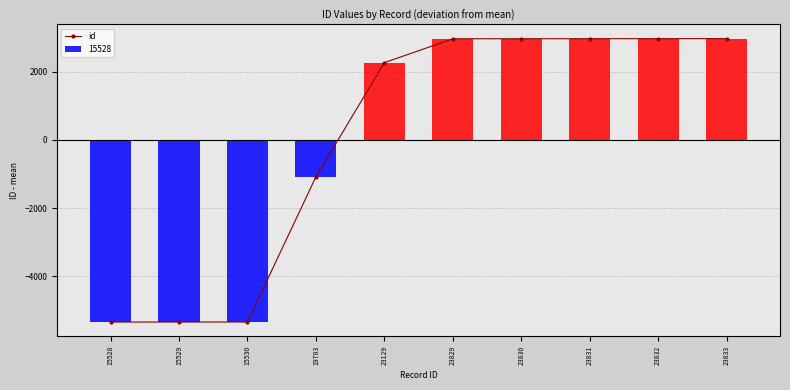

How many categories are shown in the chart?

10